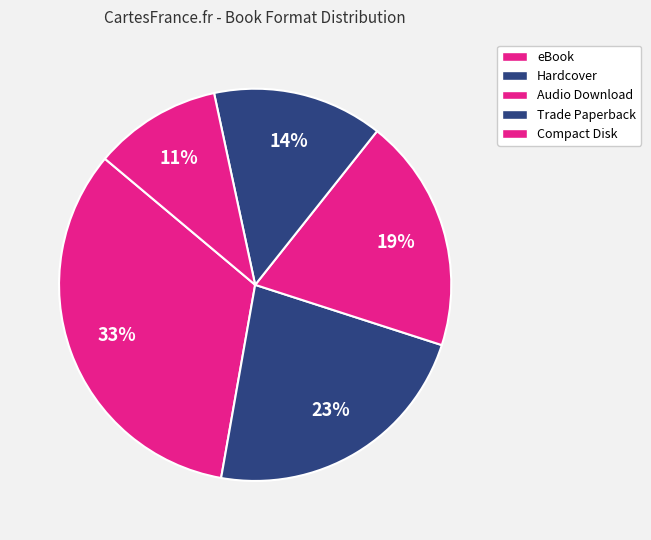

How many segments does this pie chart have?

5